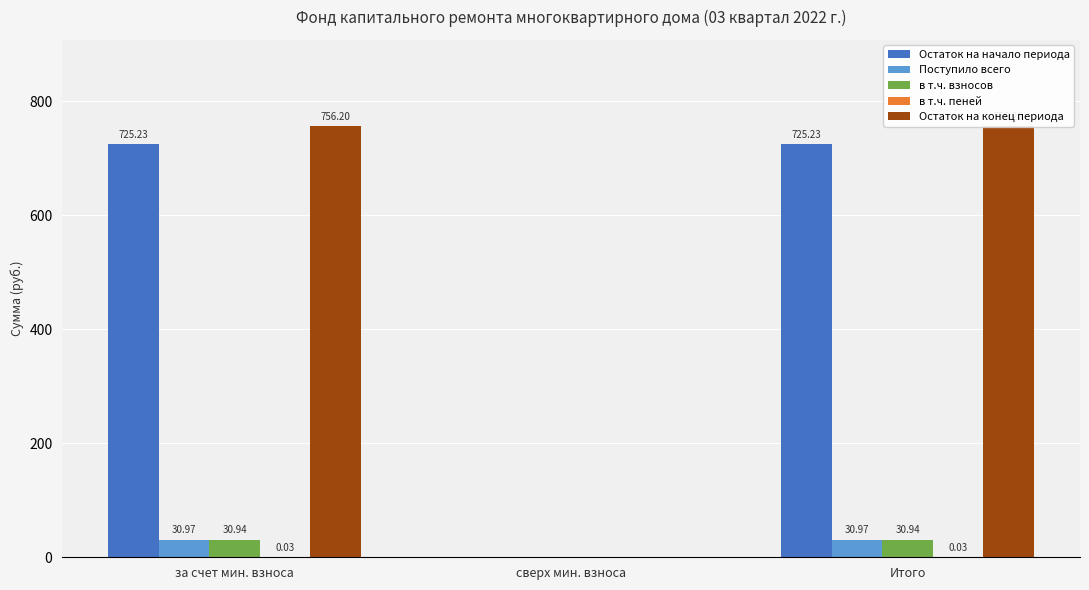

Which series changed the most between за счет мин. взноса and Итого?

Остаток на начало периода